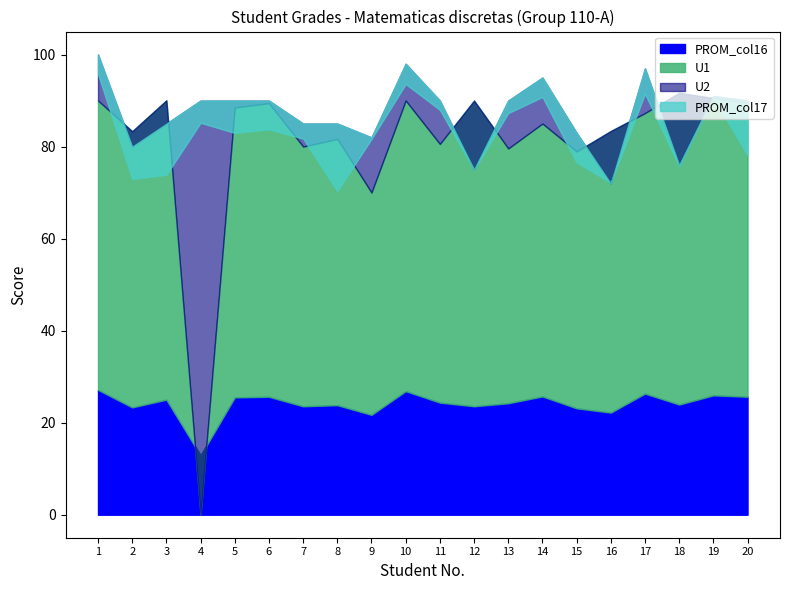

How many interior local valleys does the PROM_col16 series have?

7